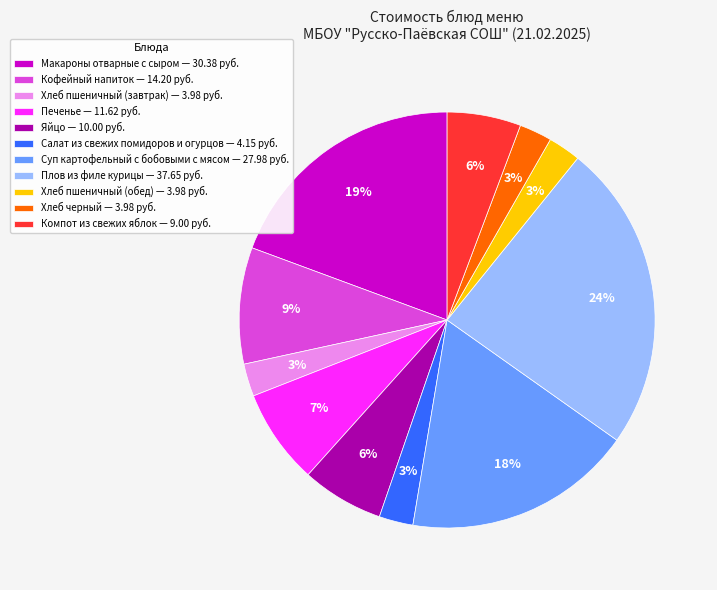

Count the number of slices in the pie.

11